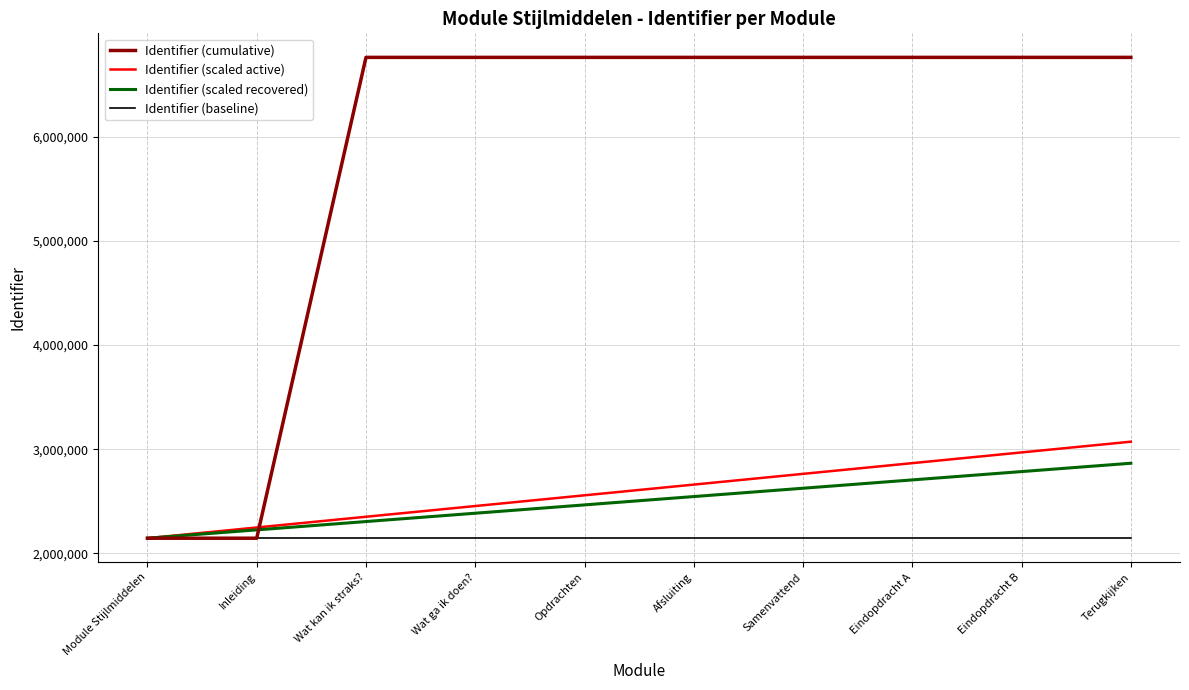

Between Opdrachten and Samenvattend, which is larger?

Samenvattend